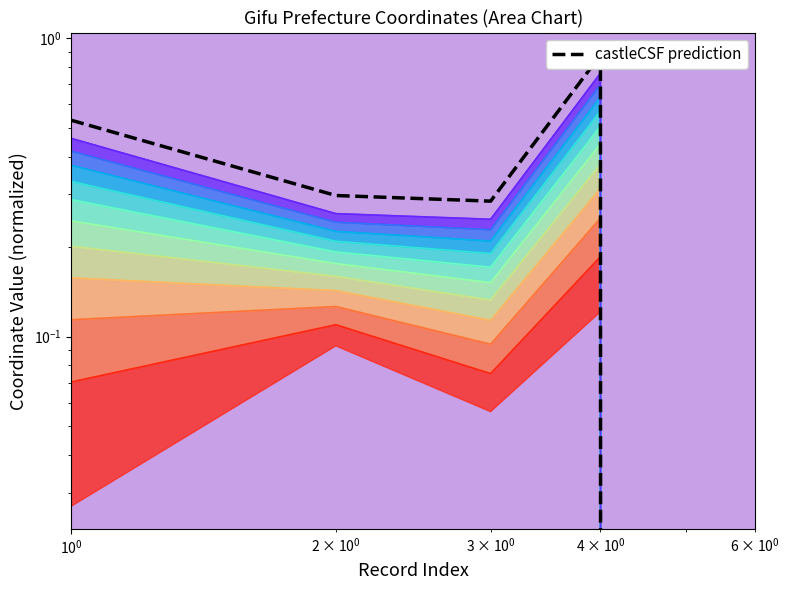

Which label corresponds to the smallest value in the chart?

5